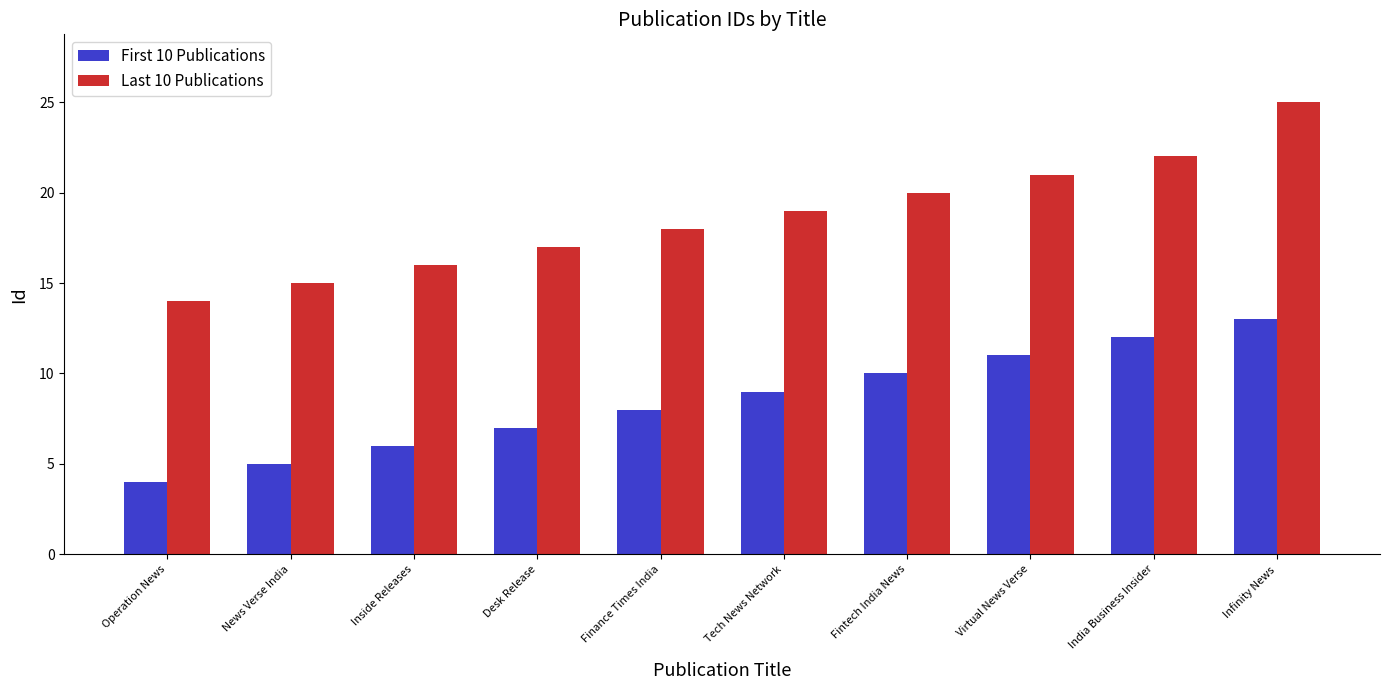

What are all the series names shown in the legend?

First 10 Publications, Last 10 Publications